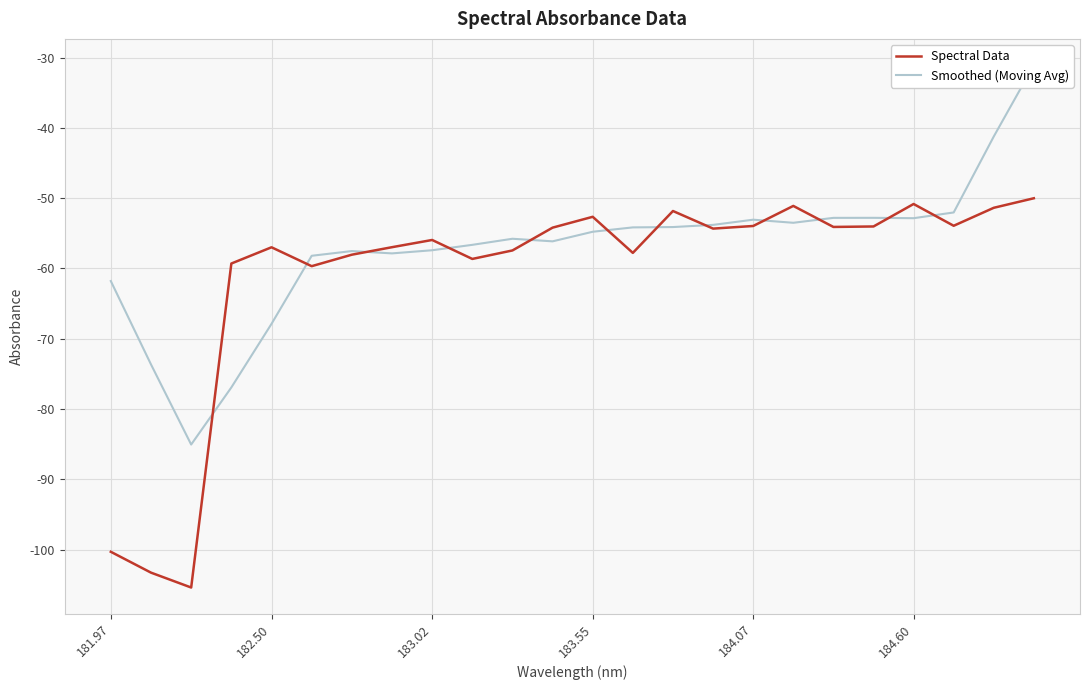

What is the highest value of the Spectral Data series?

-50.0